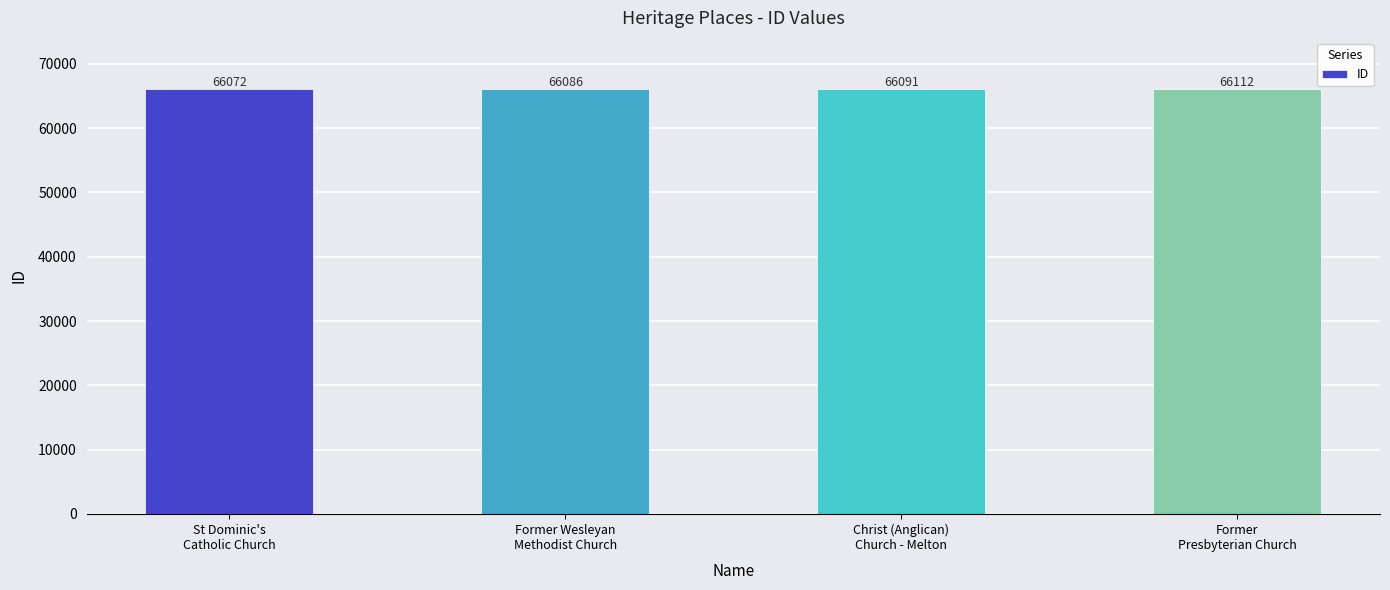

How many bars are there in total?

4